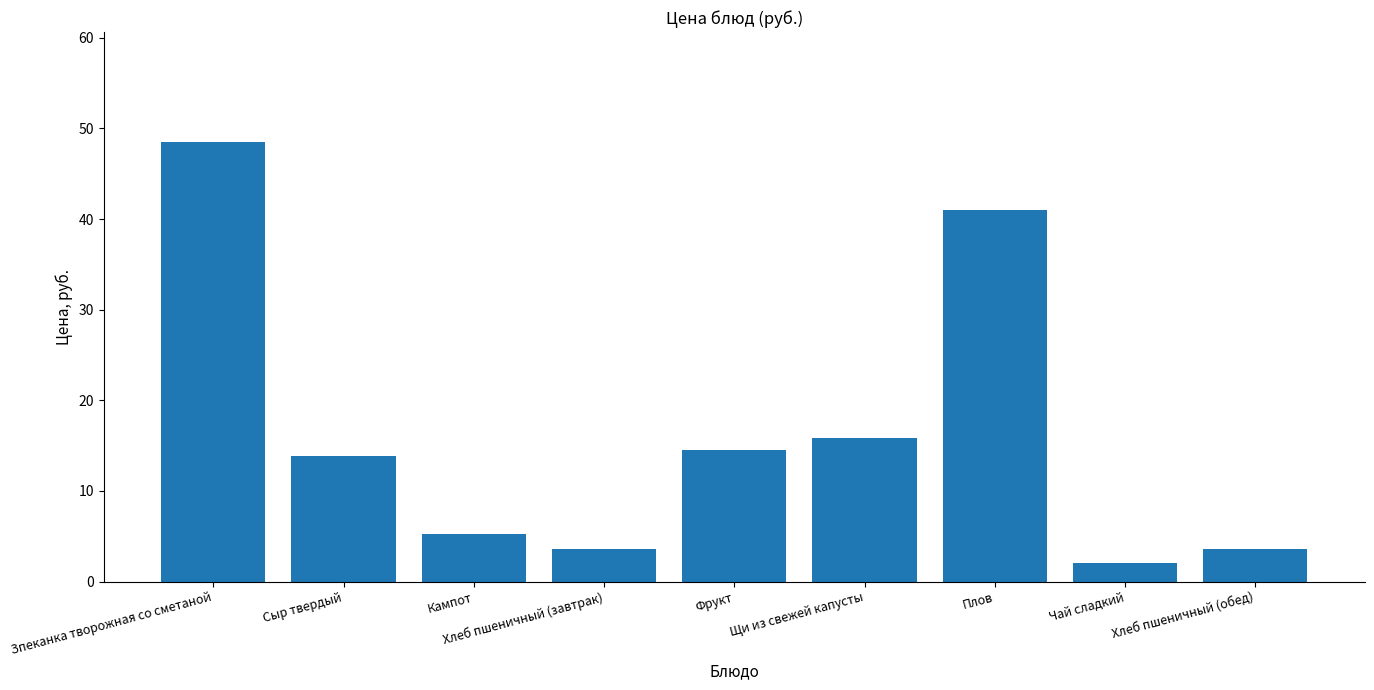

What is the minimum value shown in the chart?

2.1